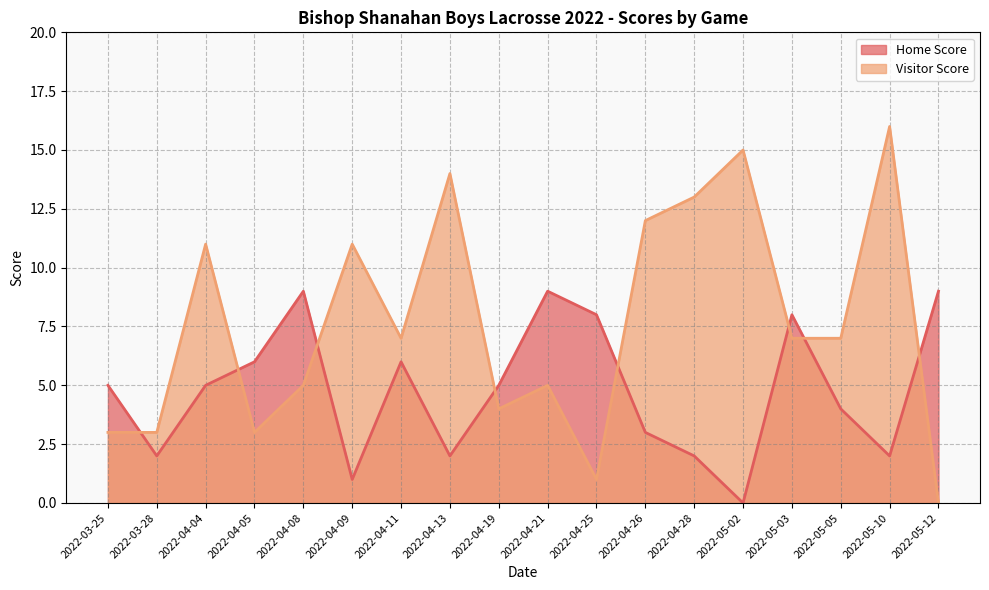

Reading left to right, what are all the values shown in this chart?

Home Score: 5	2	5	6	9	1	6	2	5	9	8	3	2	0	8	4	2	9
Visitor Score: 3	3	11	3	5	11	7	14	4	5	1	12	13	15	7	7	16	0